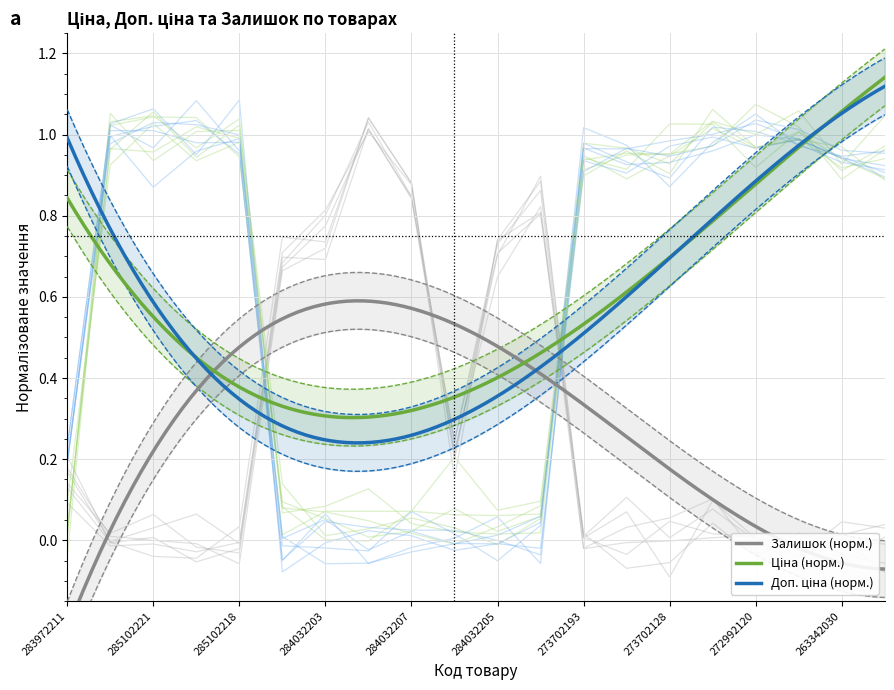

What is the difference between the maximum and minimum values in the Залишок series?

1.0